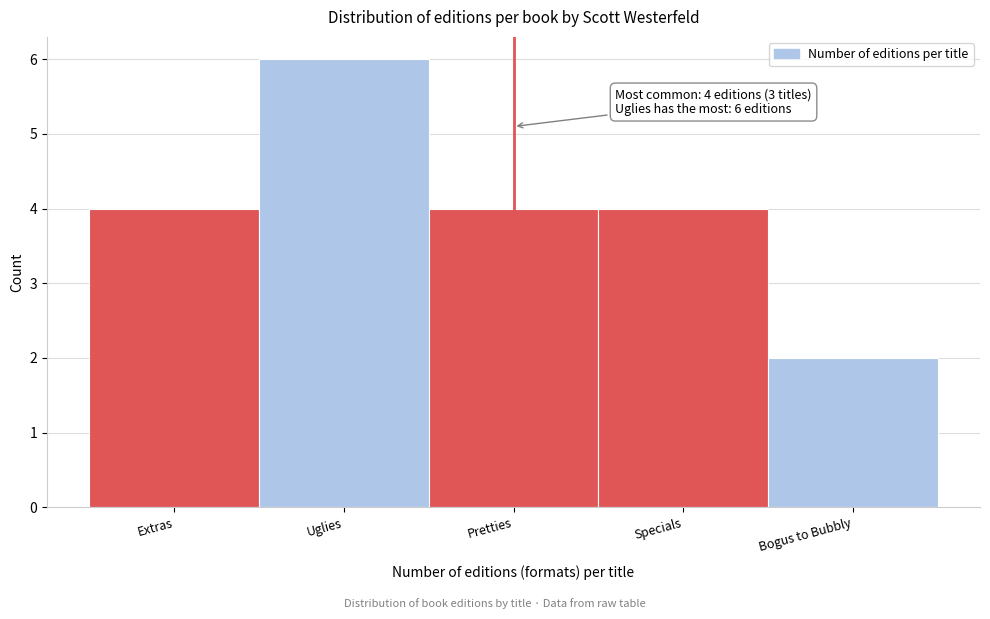

Reading left to right, list all the values displayed in this chart.

4	6	4	4	2